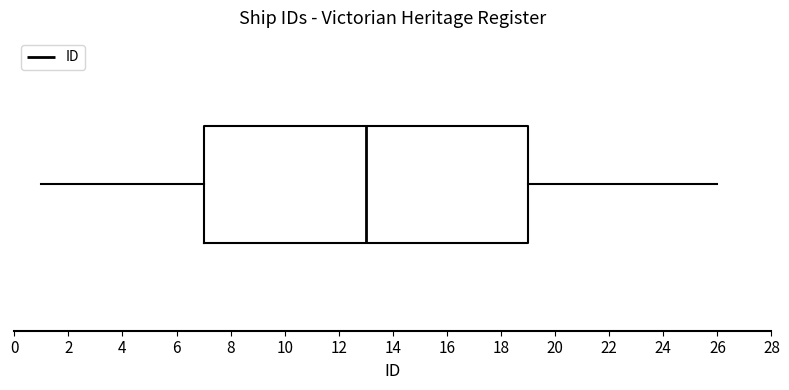

Transcribe this box plot: give where the median line is, the range the box spans, and where the two whiskers end, as read against the x-axis. The values are not printed on the chart, so give them approximately, as read against the axis.

median 13, box 7 to 19, whiskers 1 to 26